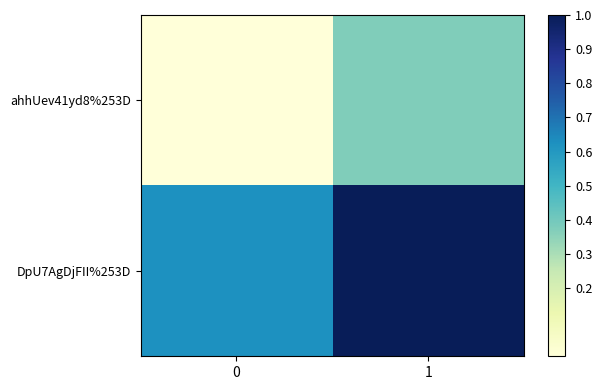

Reading right to left, extract all data points from this chart.

ahhUev41yd8%253D: 1=0.4	0=0.0
DpU7AgDjFII%253D: 1=1.0	0=0.6